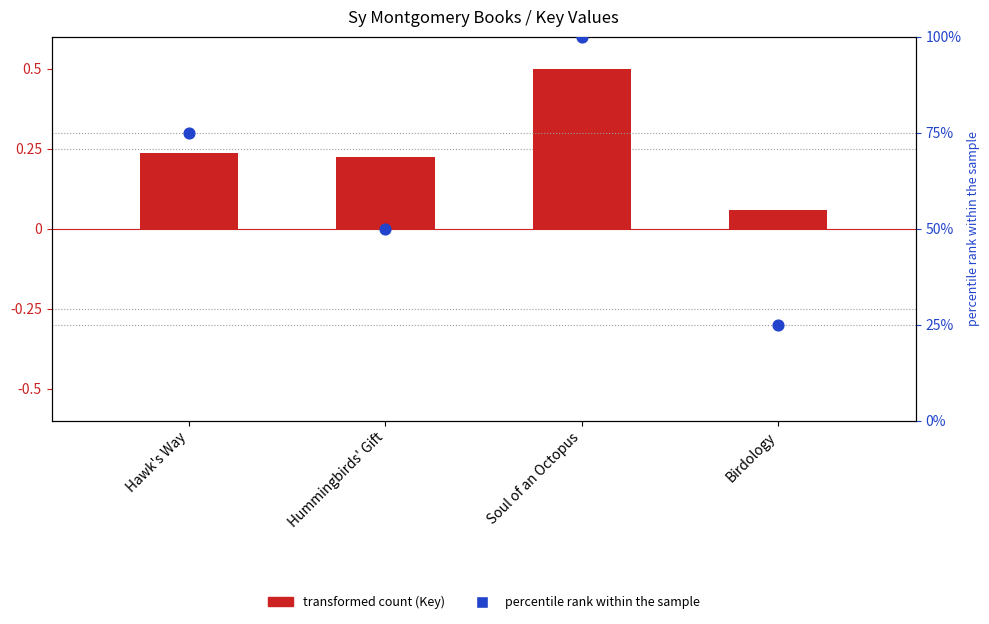

What are all the series names shown in the legend?

transformed count, percentile rank within the sample